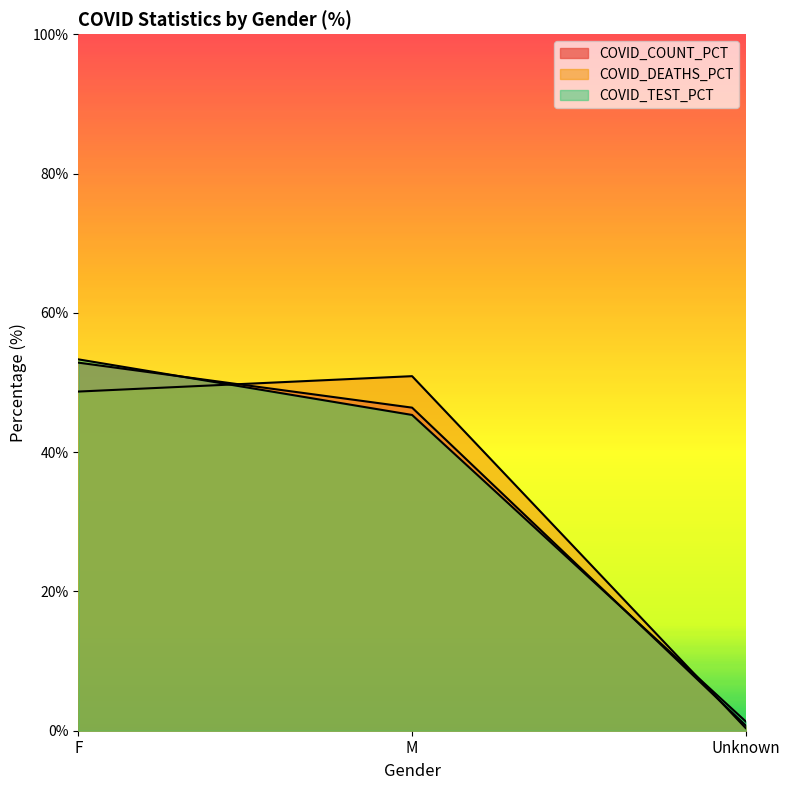

Rank the series by their maximum value, from lowest to highest.

COVID_DEATHS_PCT, COVID_COUNT_PCT, COVID_TEST_PCT